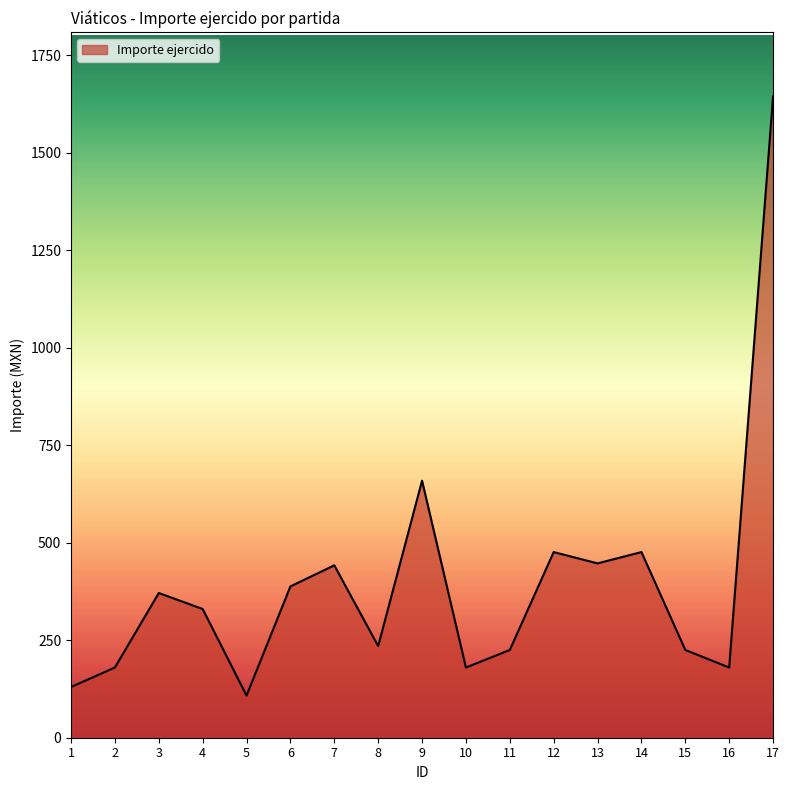

Which has a higher value, 7 or 14?

14